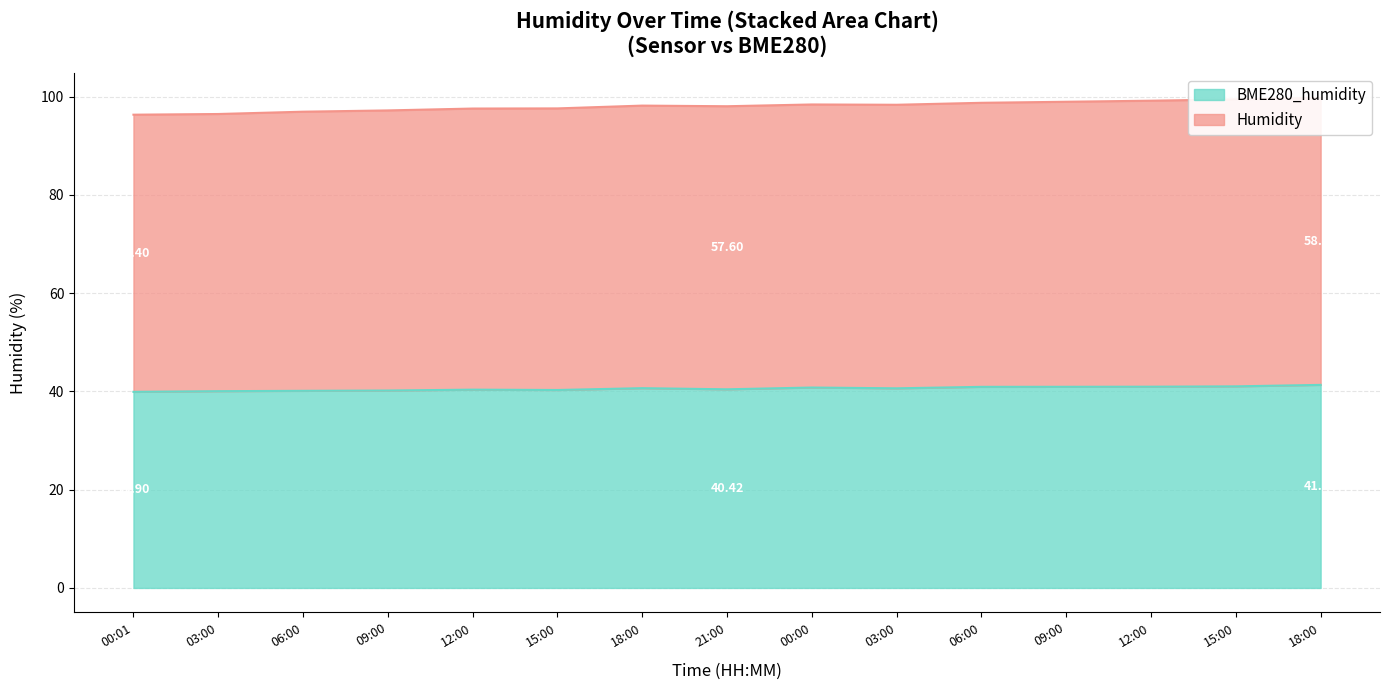

Where is the first local maximum for BME280_humidity?

12:00